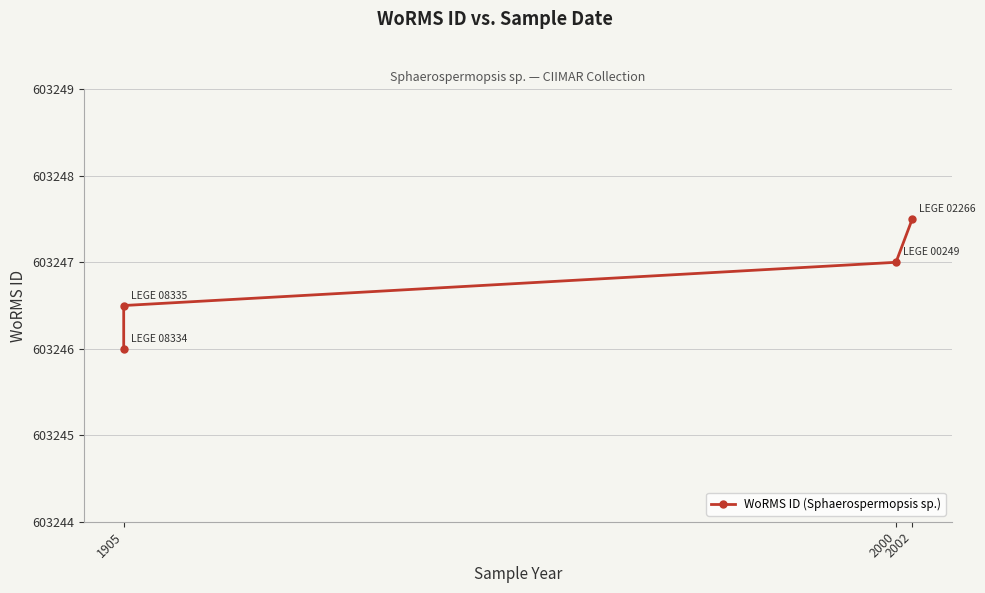

What is the difference between the maximum and minimum values?

1.5